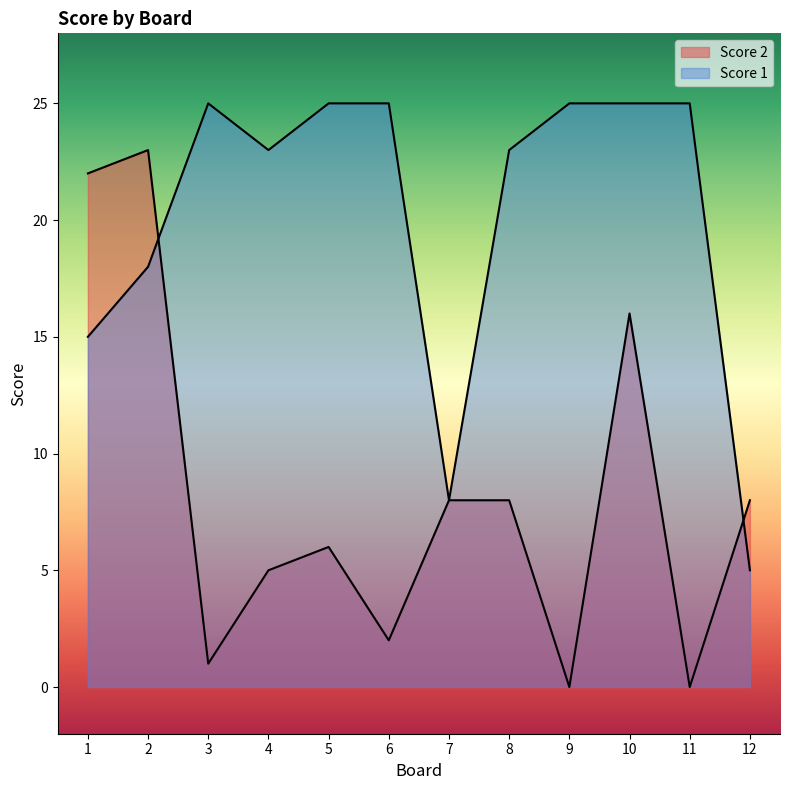

Where do Score 1 and Score 2 first cross each other?

2 and 3